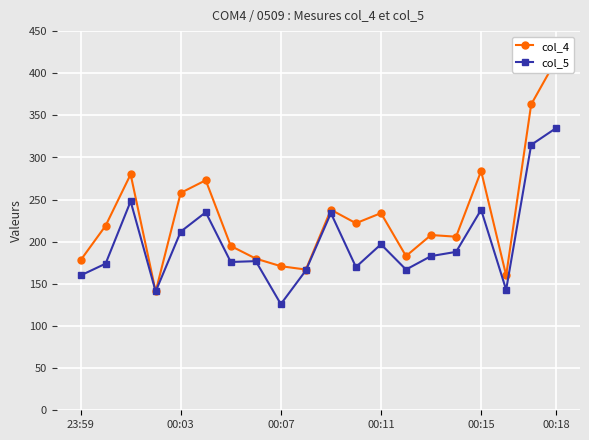

Which category has the lowest value in the col_5 series?

00:07